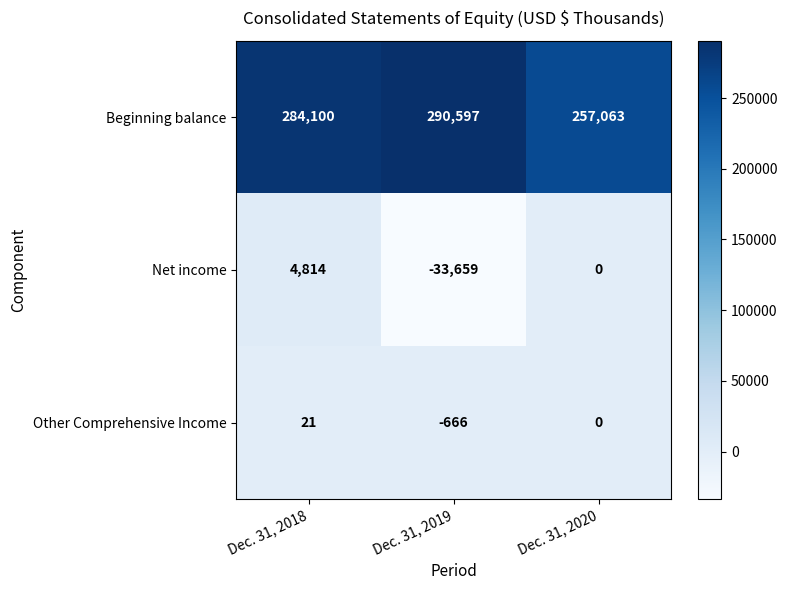

Rank the categories by Beginning balance value from highest to lowest.

Dec. 31, 2019, Dec. 31, 2018, Dec. 31, 2020